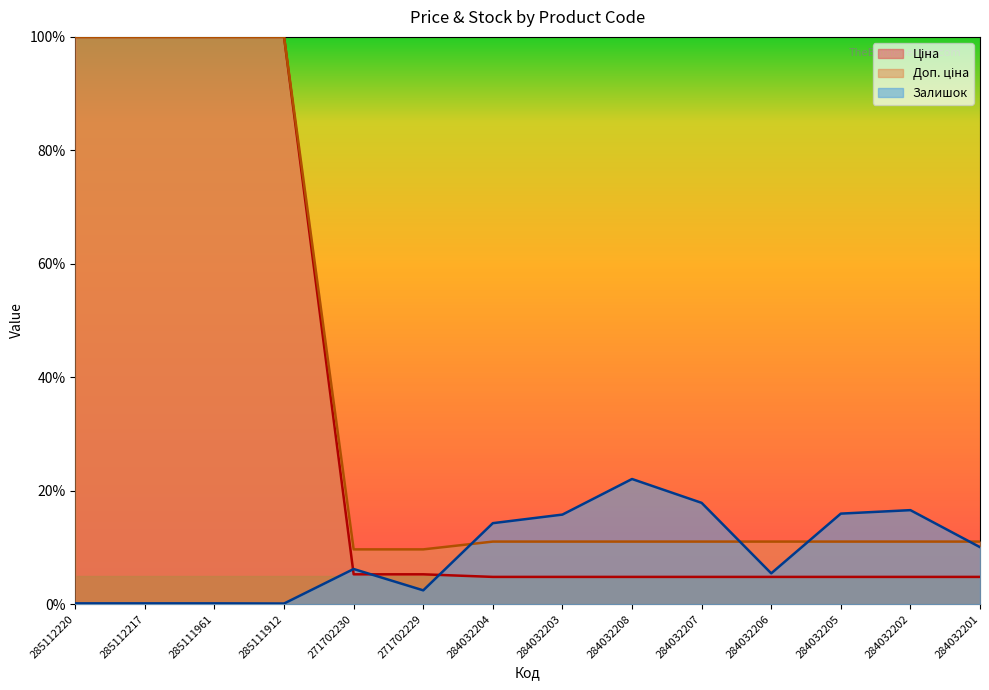

How many interior local peaks does the Залишок series have?

3